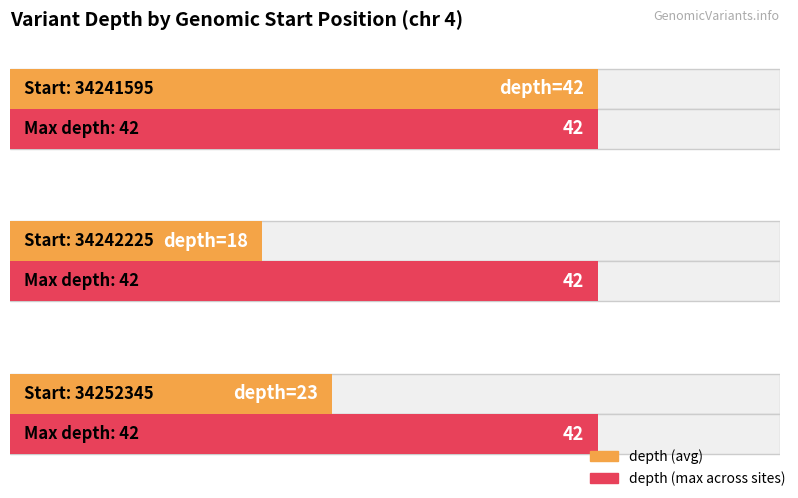

List the labels in order of value, largest first.

34241595, 34252345, 34242225